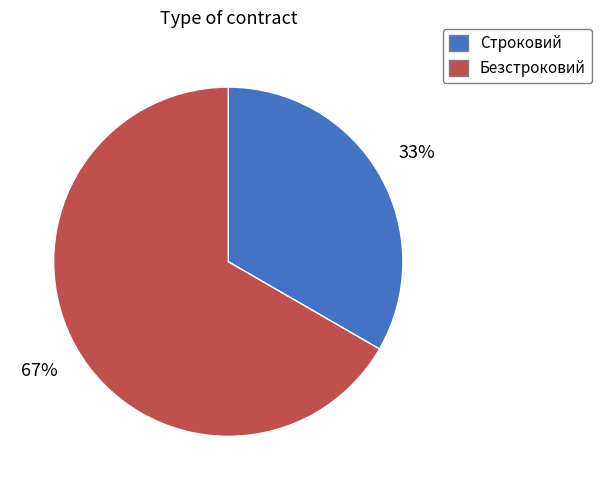

Is it true that Безстроковий is 67% of the pie?

True